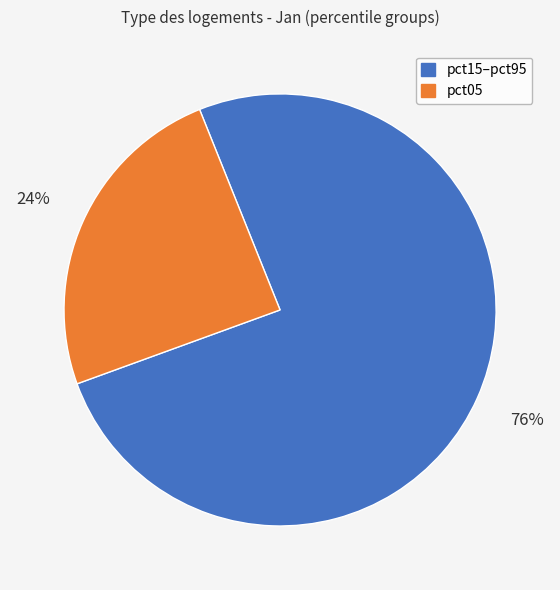

To the nearest percent, what is the average slice percentage?

50%